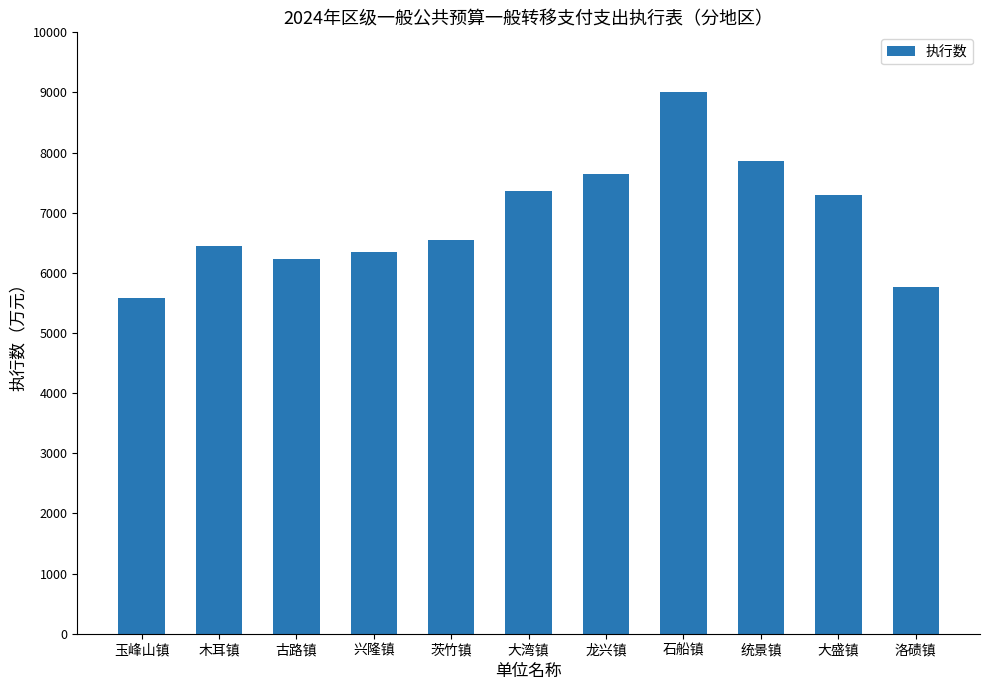

What is the value of the 6th bar from the left?

7357